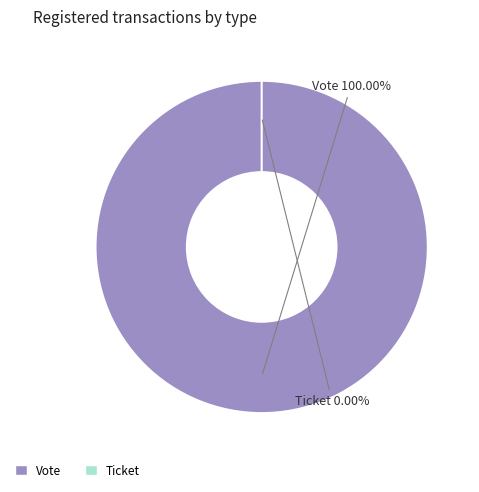

Between Ticket and Vote, which is larger?

Vote